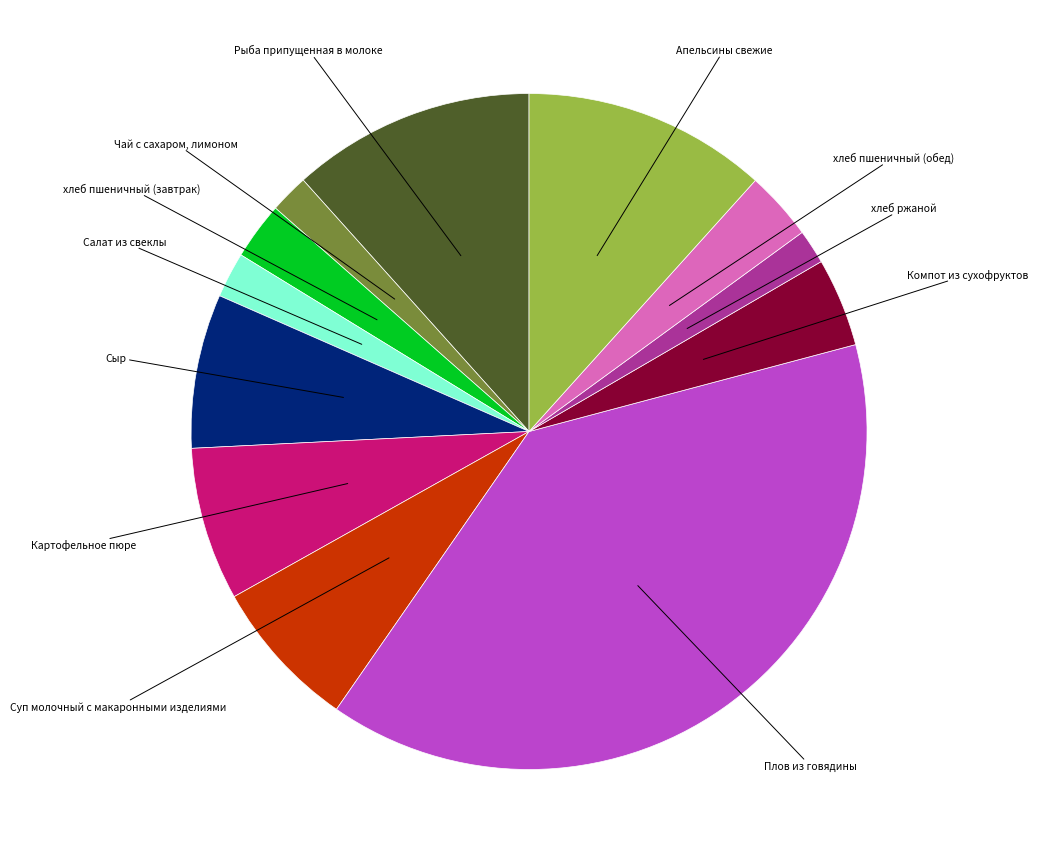

Is there any slice that represents more than half of the pie?

No